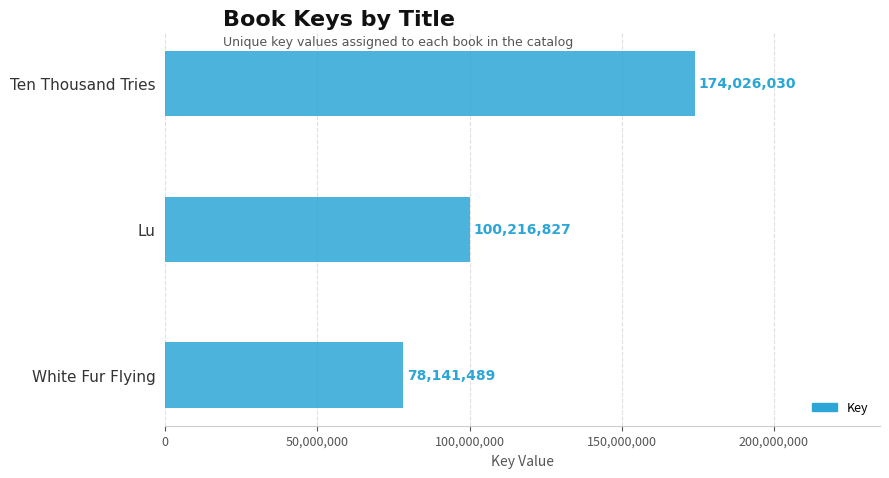

At which label is the value closest to 126083759?

Lu